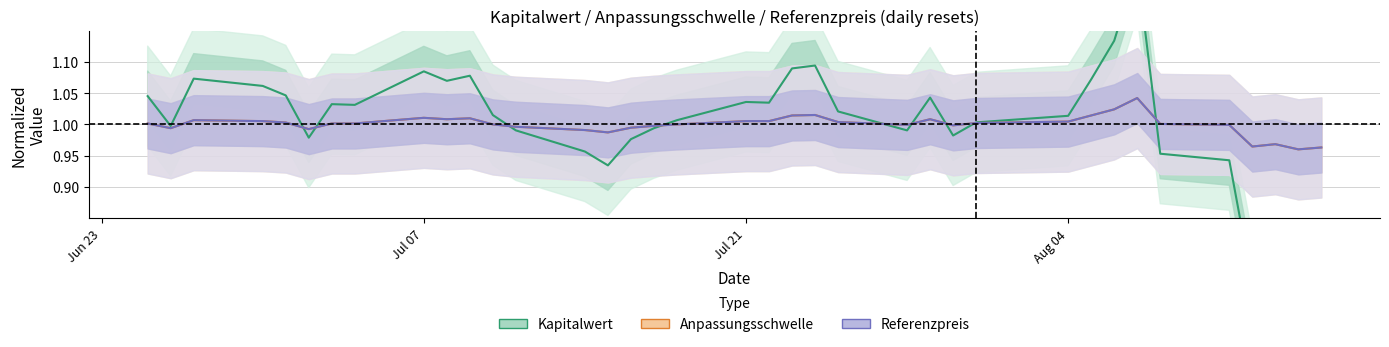

How many times do Referenzpreis and Kapitalwert cross each other?

9